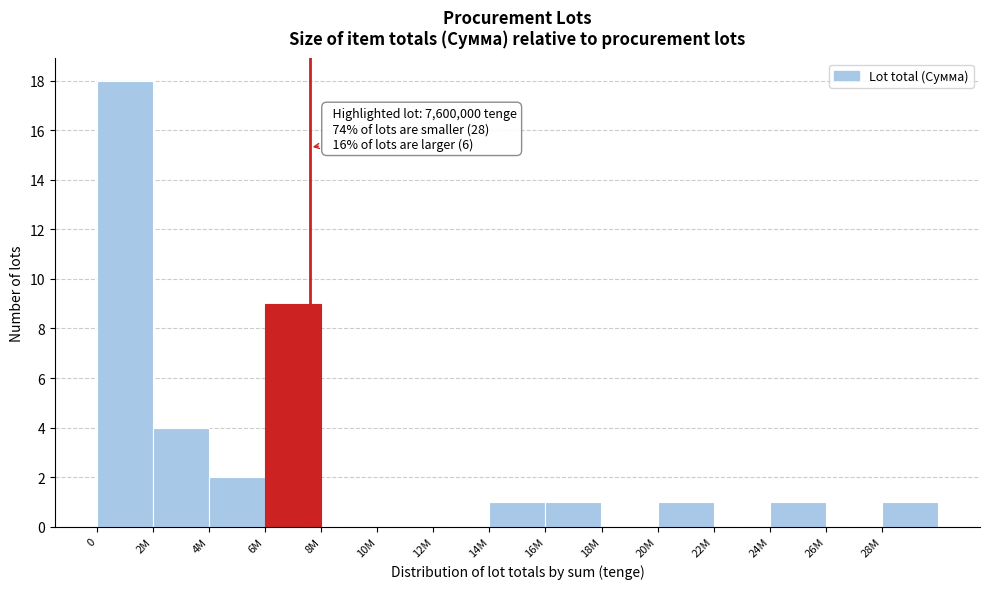

Reading left to right, extract all data points from this chart.

0=18	2M=4	4M=2	6M=9	8M=0	10M=0	12M=0	14M=1	16M=1	18M=0	20M=1	22M=0	24M=1	26M=0	28M=1